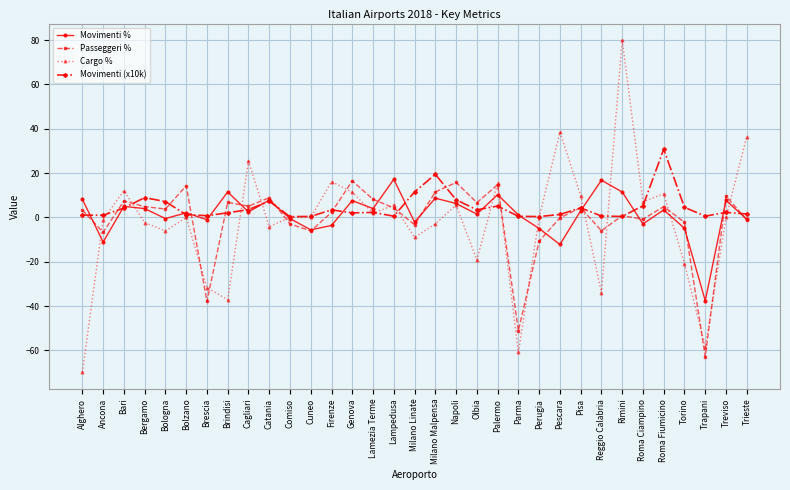

Count the number of data series in this chart.

4